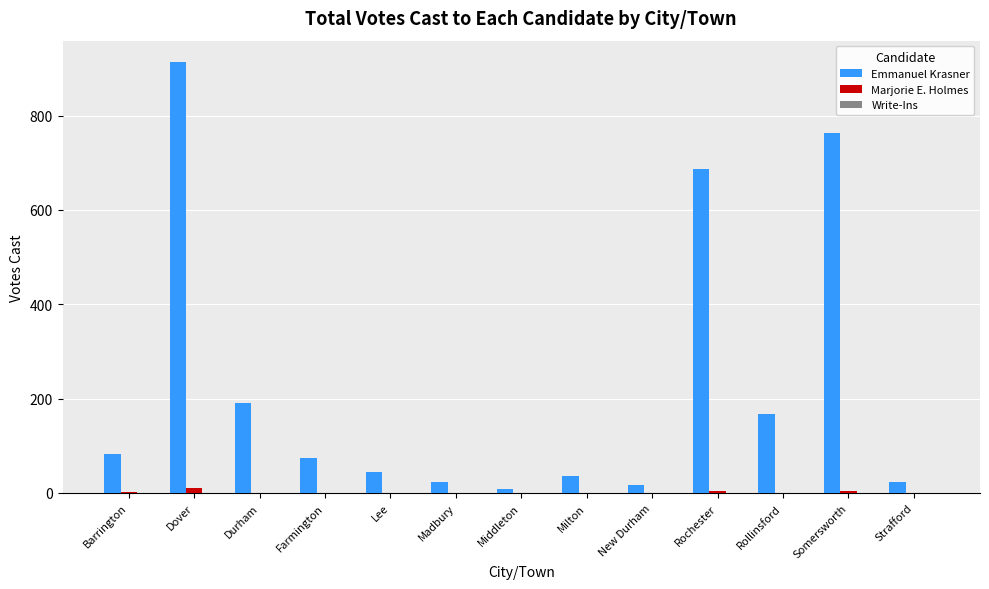

What is the sum of all Marjorie E. Holmes values?

20